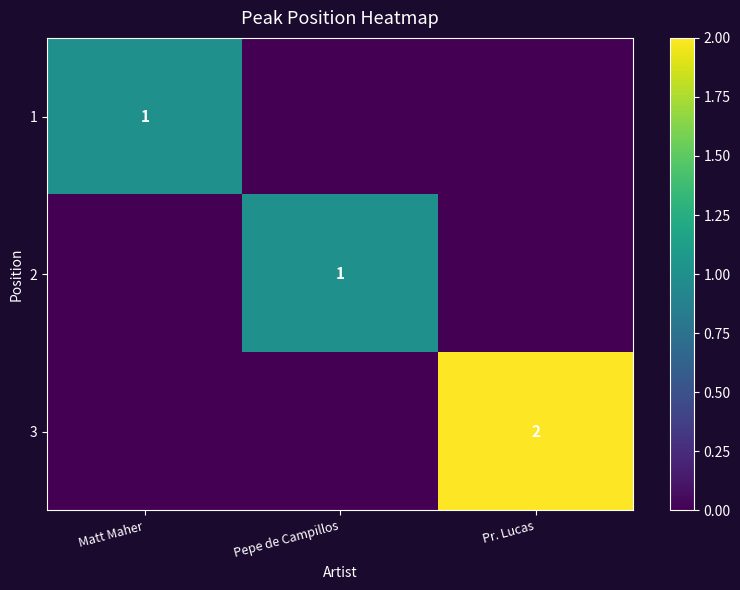

True or false: 3 has a value of 1 at Pr. Lucas.

False